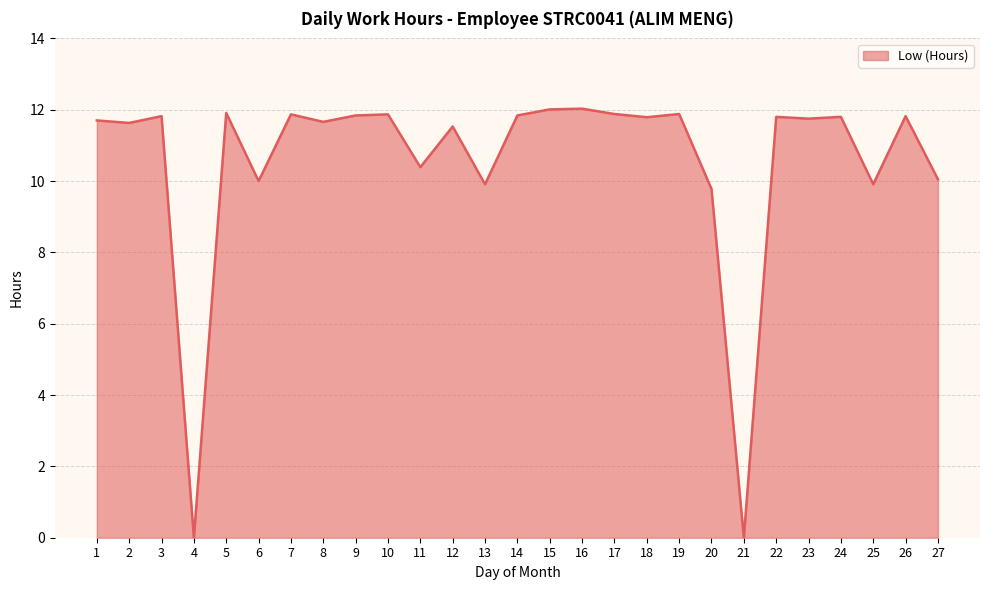

Read the value at 5.

11.9